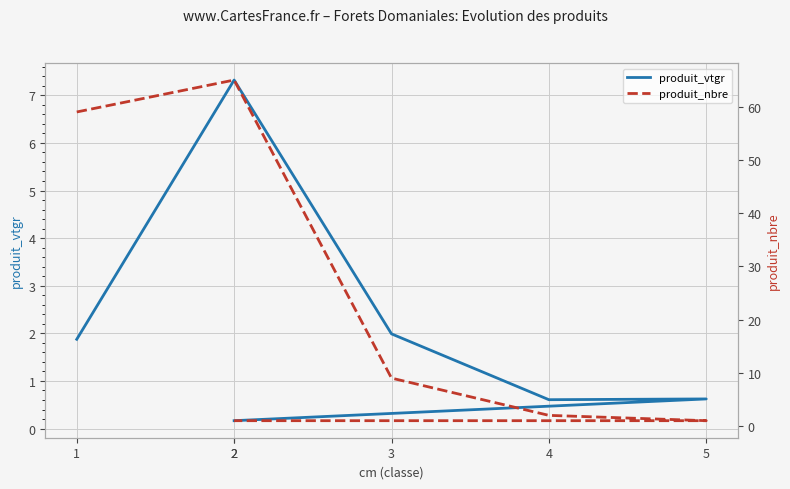

Which series has the largest range (max minus min)?

produit_nbre